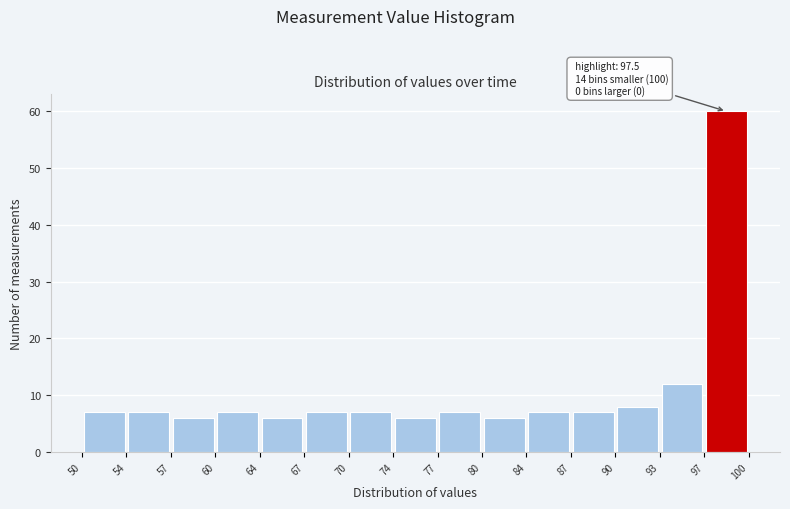

Which range on the x-axis has the tallest bar?

97 to 100